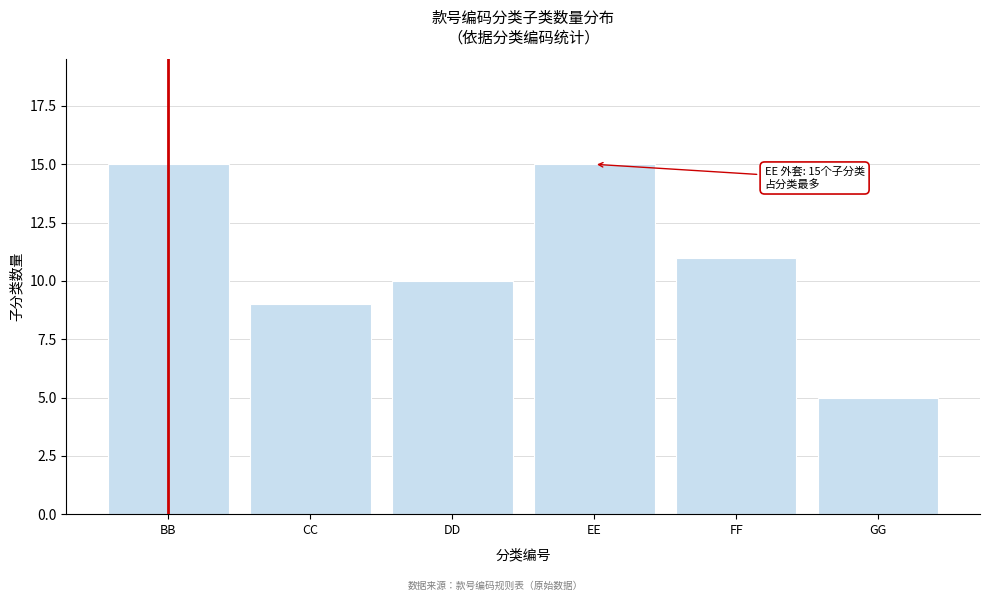

Reading right to left, list all the values displayed in this chart.

GG=5	FF=11	EE=15	DD=10	CC=9	BB=15